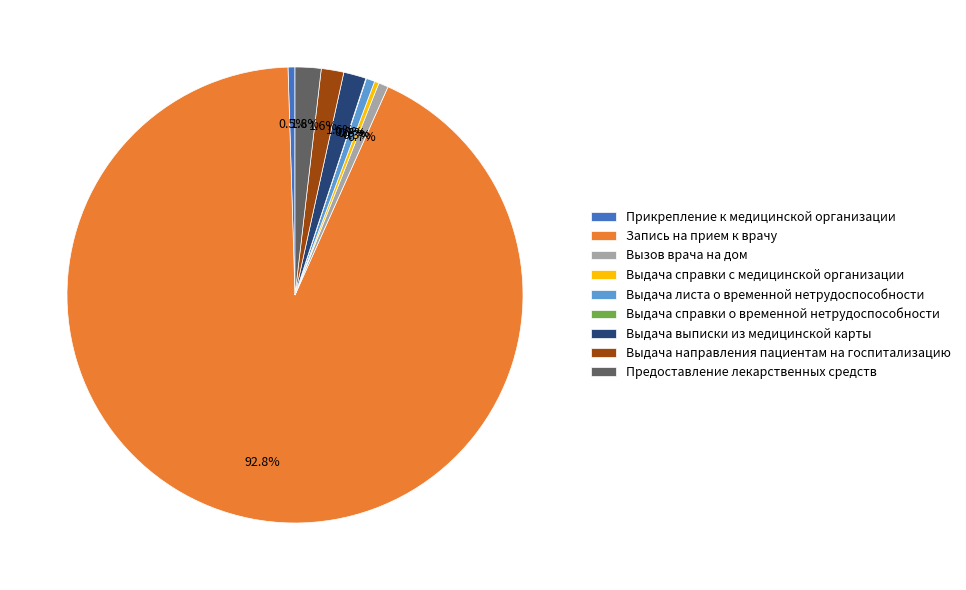

Does any single category account for the majority?

Yes